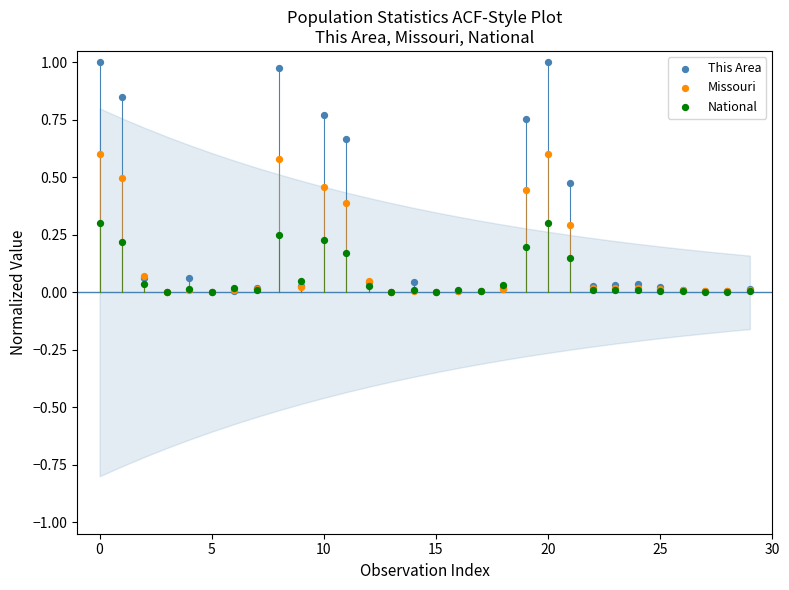

Which series has the widest spread of Y values?

This Area